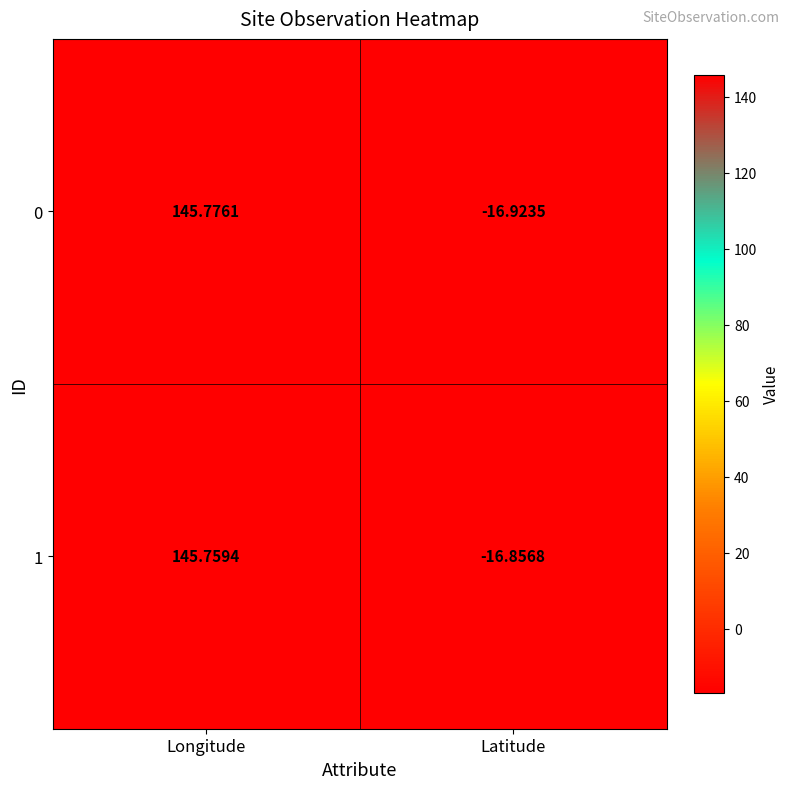

Where is 0 nearest to the value 64?

Latitude